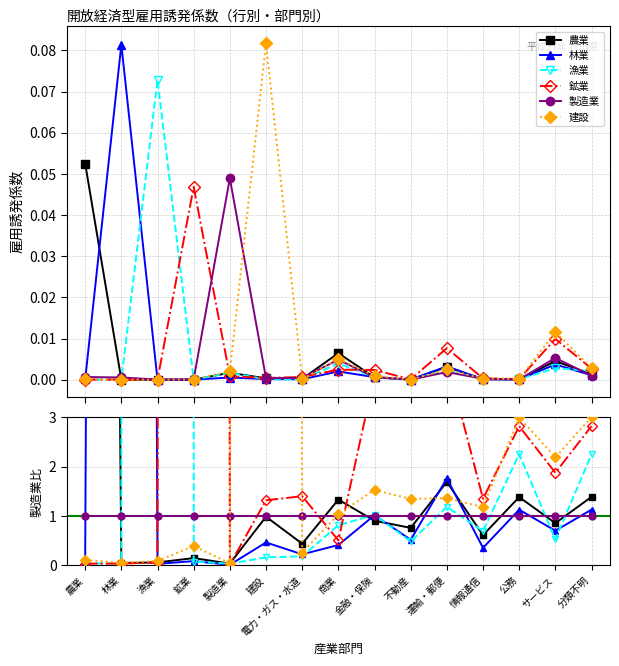

What is the label of the 3rd point from the right?

公務